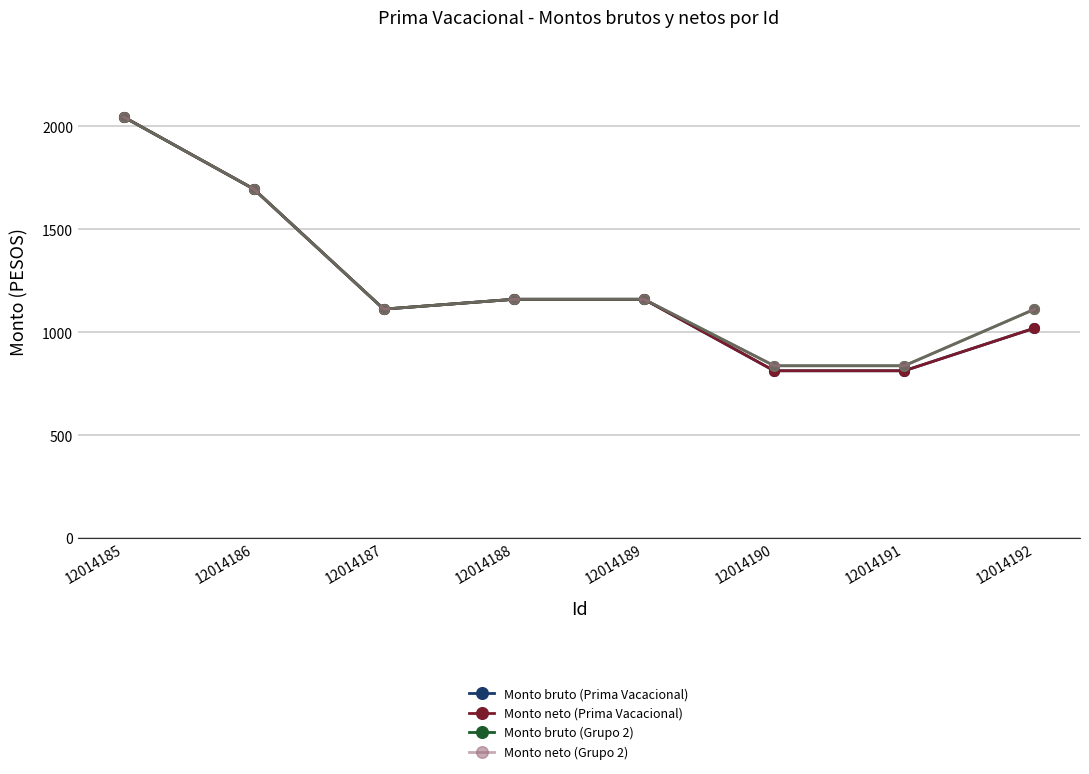

Is this an area chart (filled region under the line)?

No